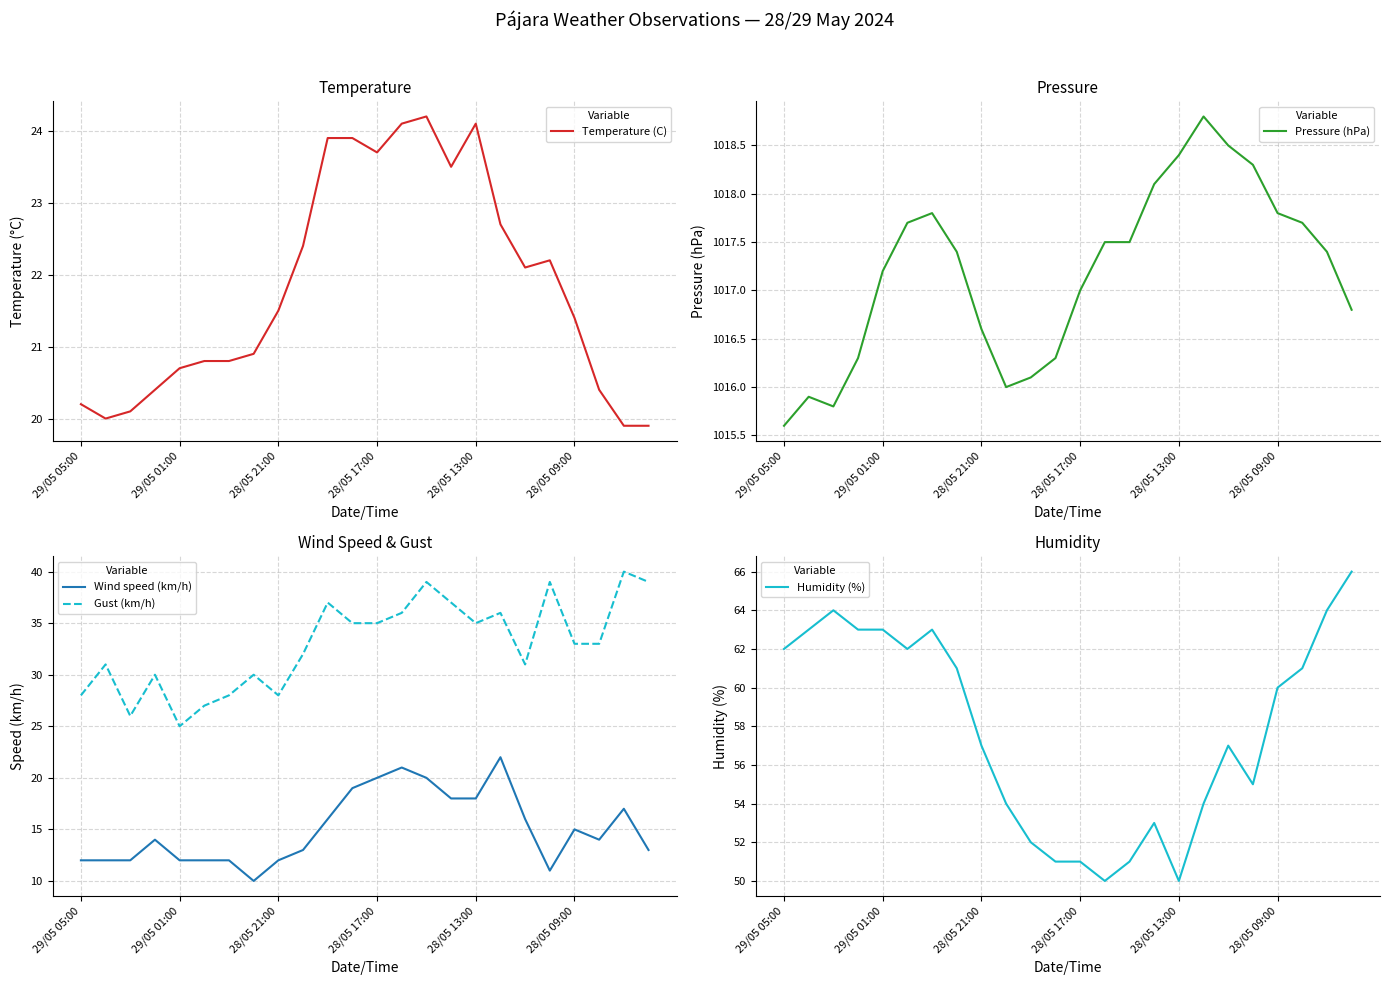

What is the total value across all series at 22?

1158.3